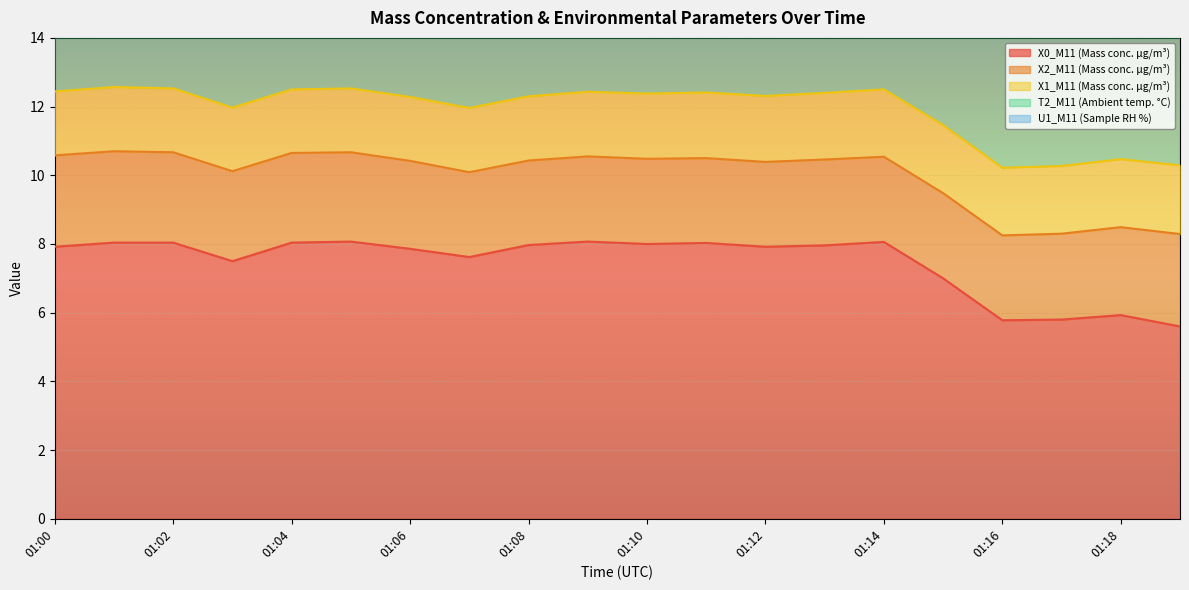

True or false: T2_M11 (Ambient temp. °C) and X1_M11 (Mass conc. μg/m³) cross at least once.

False